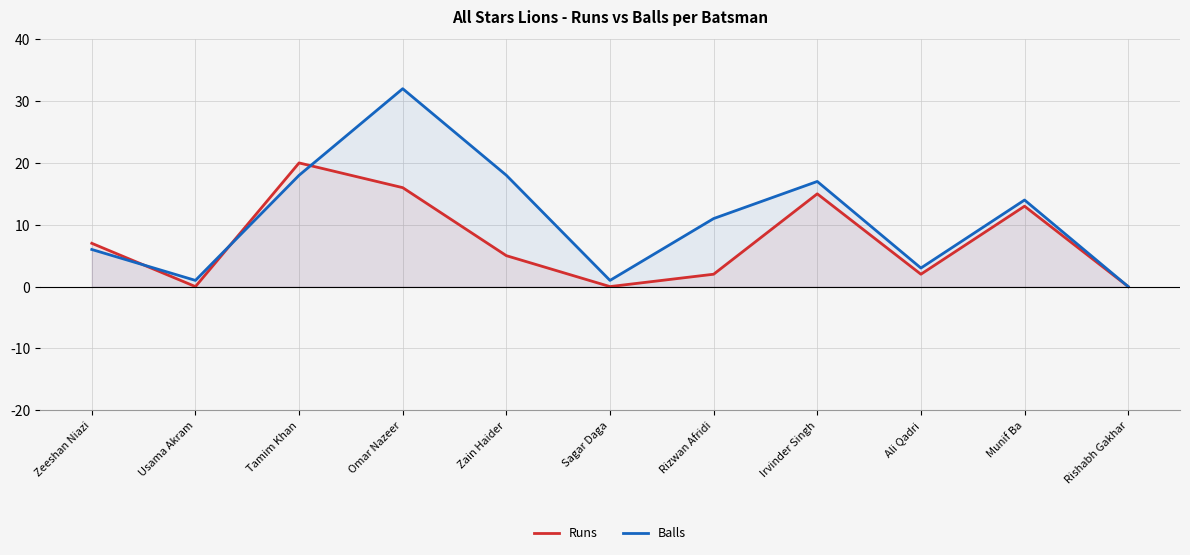

What is the difference between the second highest and minimum values in the Balls series?

18